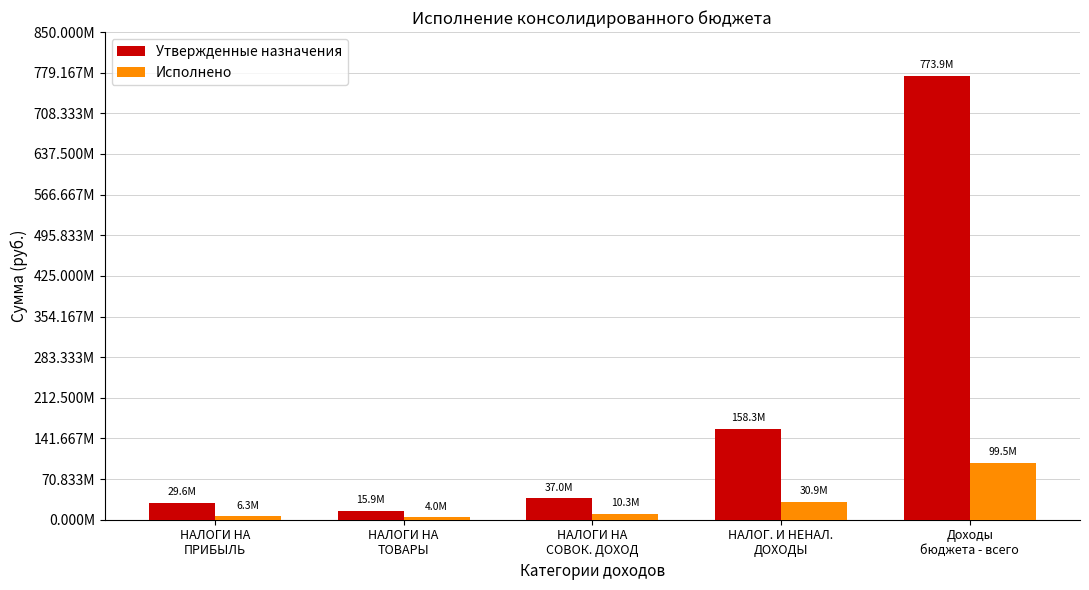

Reading left to right, list all the values displayed in this chart.

Утвержденные назначения: НАЛОГИ НА
ПРИБЫЛЬ=29633000.0	НАЛОГИ НА
ТОВАРЫ=15912000.0	НАЛОГИ НА
СОВОК. ДОХОД=37005000.0	НАЛОГ. И НЕНАЛ.
ДОХОДЫ=158328755.0	Доходы
бюджета - всего=773901232.0
Исполнено: НАЛОГИ НА
ПРИБЫЛЬ=6290112.6	НАЛОГИ НА
ТОВАРЫ=3965124.6	НАЛОГИ НА
СОВОК. ДОХОД=10285764.4	НАЛОГ. И НЕНАЛ.
ДОХОДЫ=30864656.5	Доходы
бюджета - всего=99521693.9